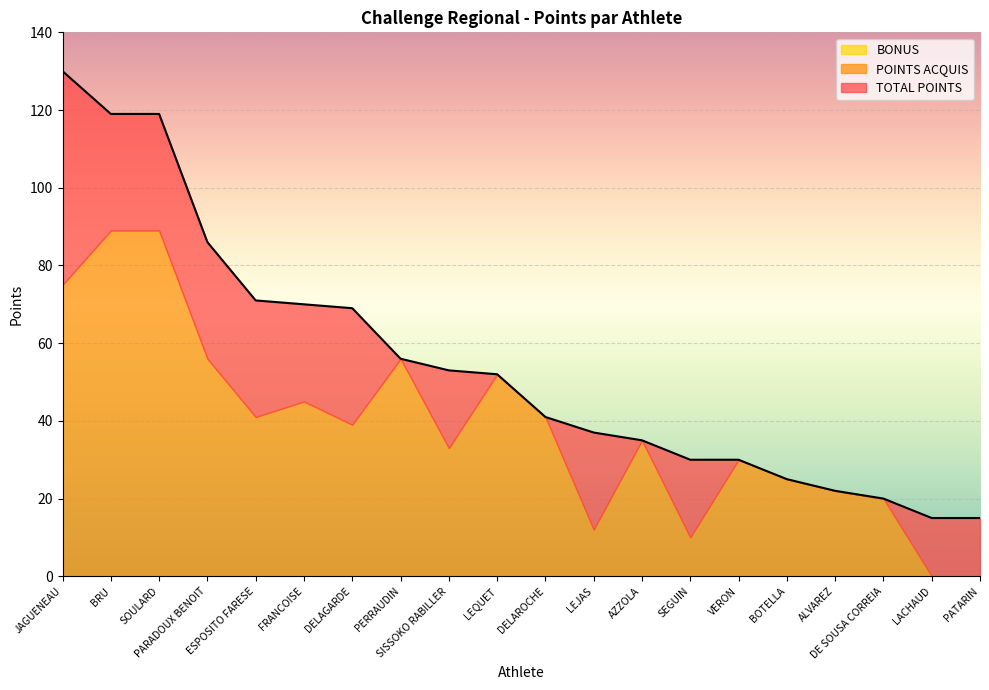

How many distinct data groups are displayed?

3